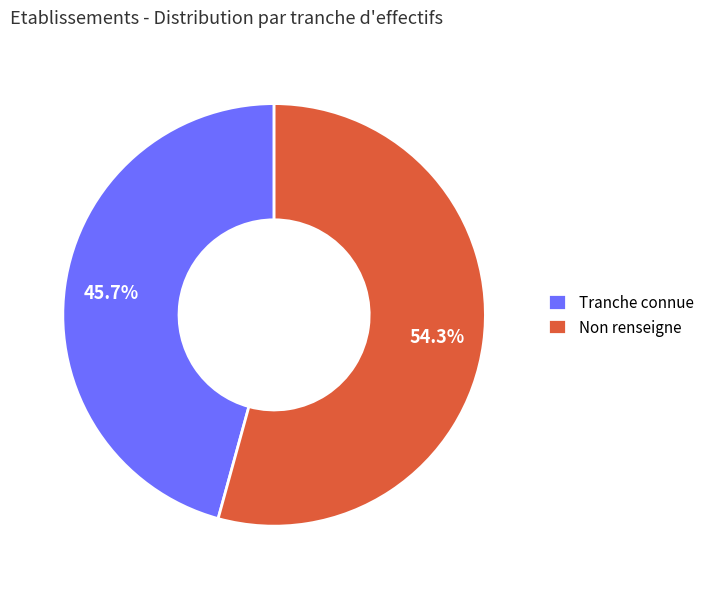

Which has a higher value, Tranche connue or Non renseigne?

Non renseigne